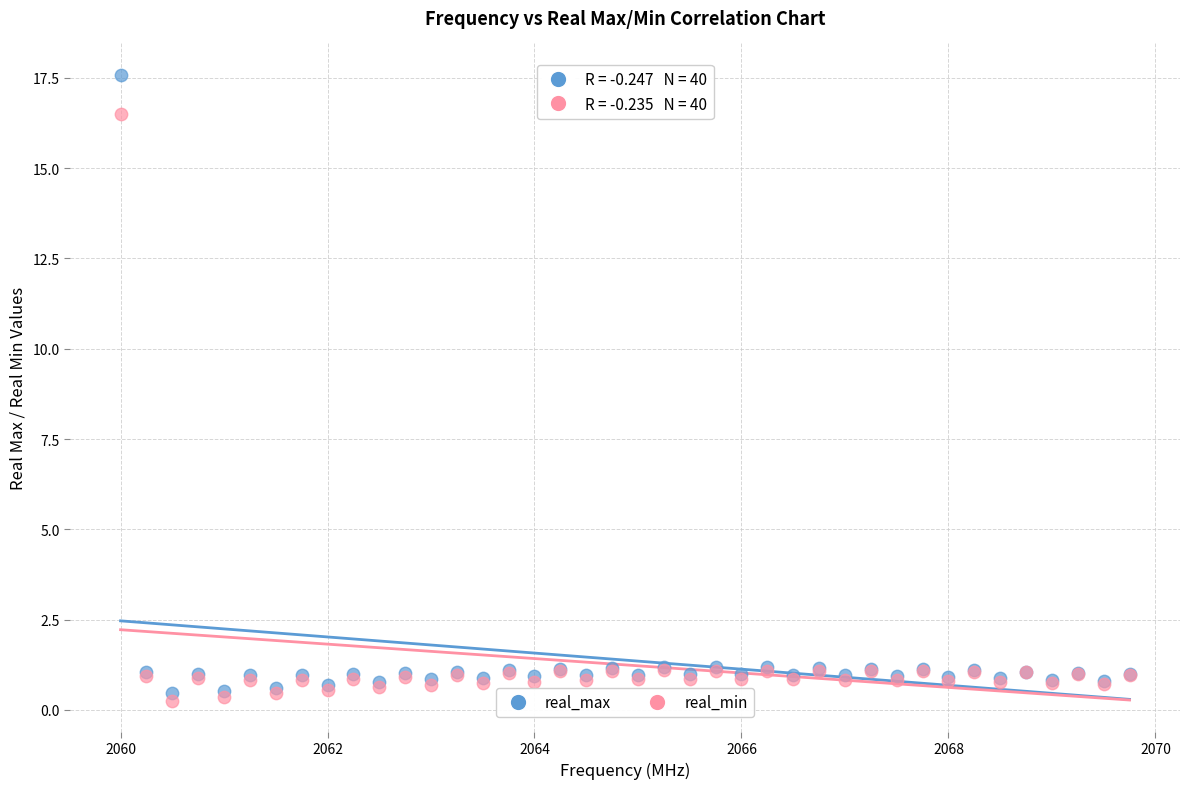

Which series has the largest Y range (max minus min)?

real_max